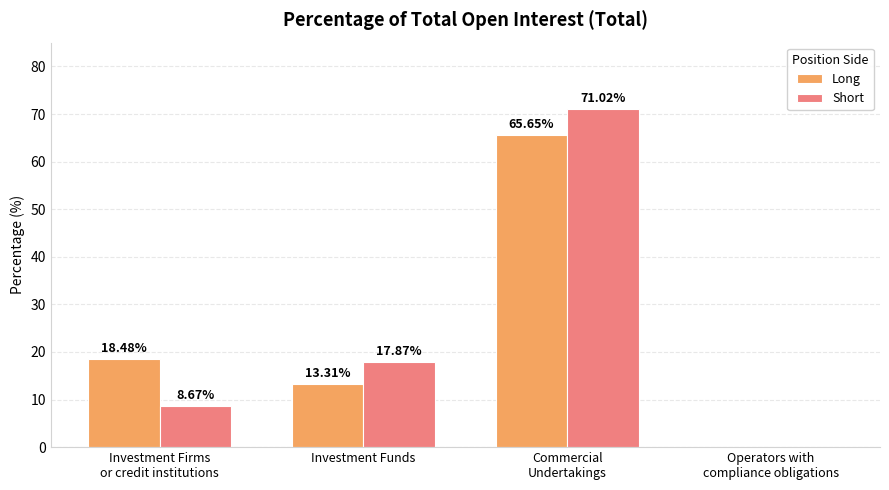

Are the bars grouped side by side (vs. stacked)?

Yes